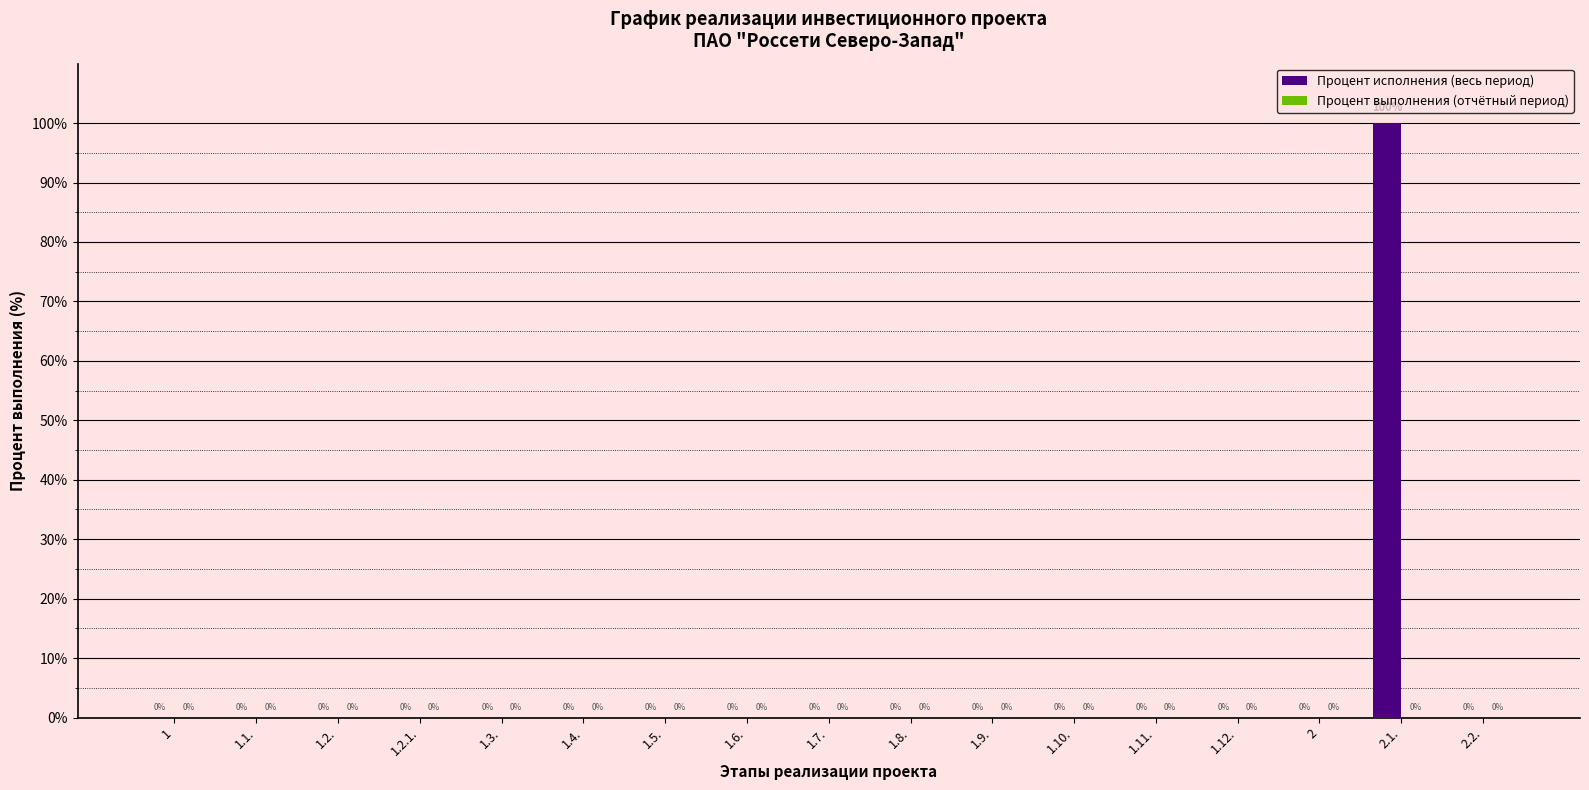

What is the maximum value shown in the chart?

100